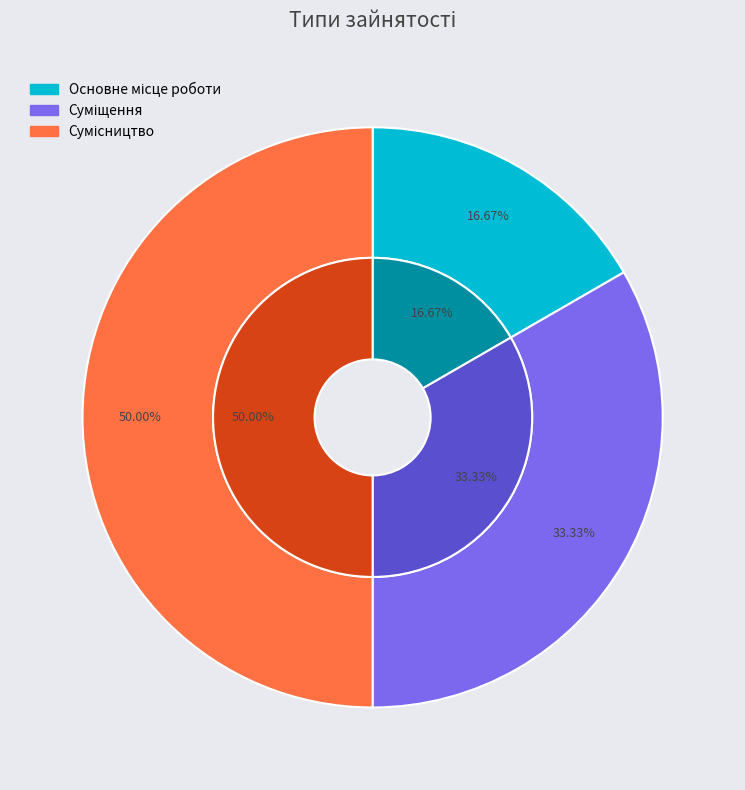

Count the number of slices in the pie.

3